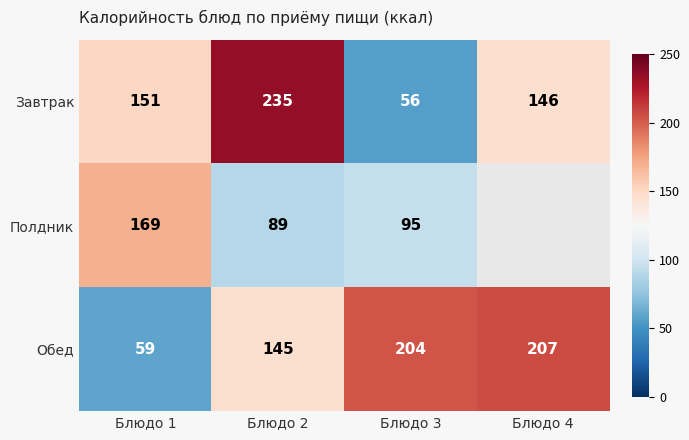

Rank the series by their maximum value, from lowest to highest.

Полдник, Обед, Завтрак